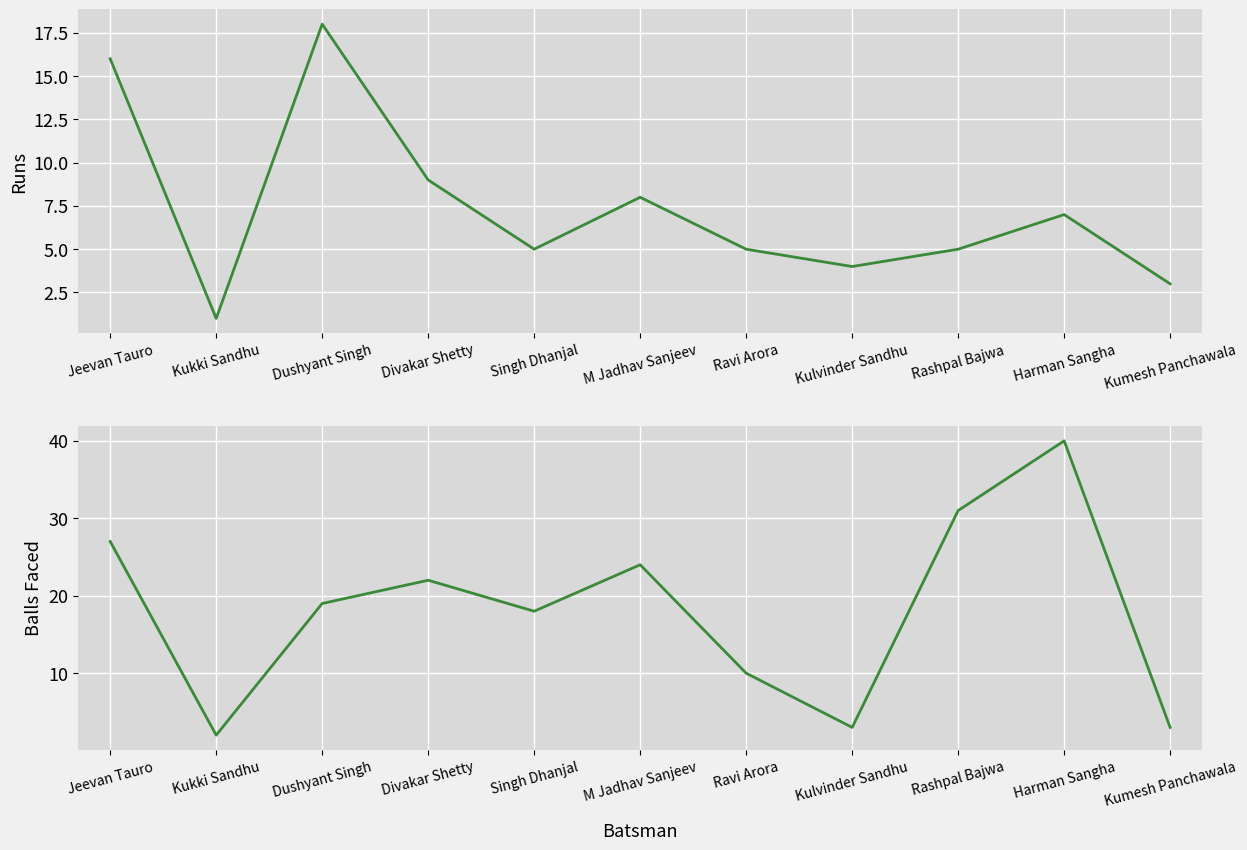

Between which two adjacent categories do Burrard I Runs and Burrard I Balls first intersect?

Ravi Arora and Kulvinder Sandhu